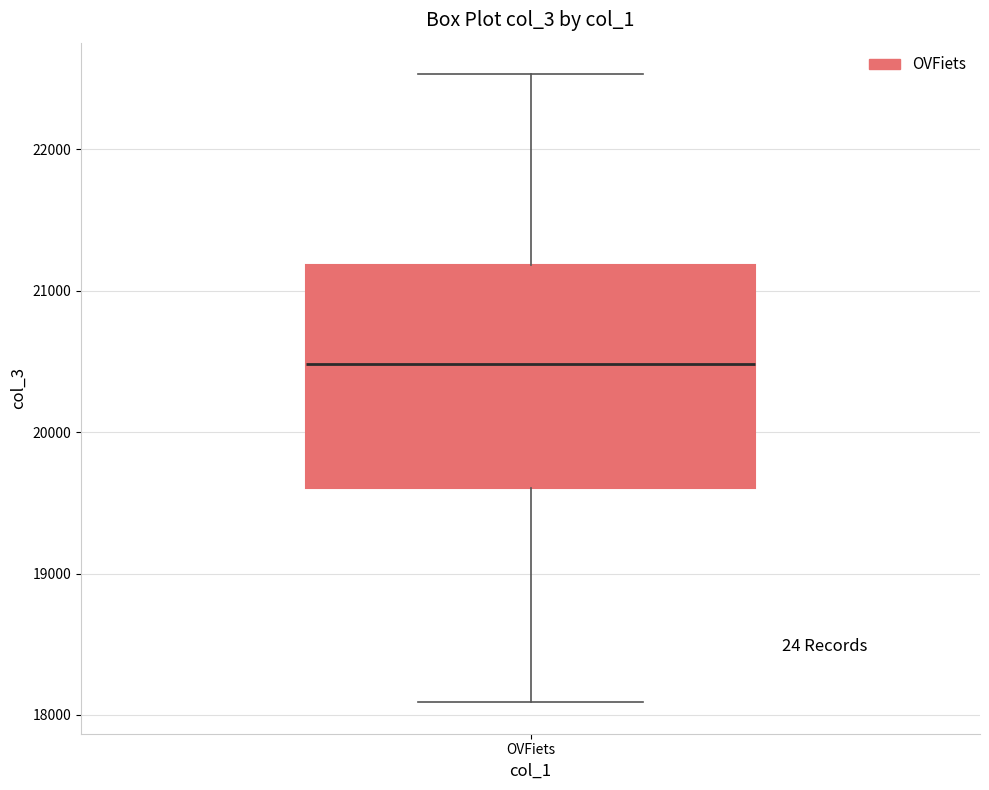

Transcribe this box plot: give where the median line is, the range the box spans, and where the two whiskers end, as read against the y-axis. The values are not printed on the chart, so give them approximately, as read against the axis.

median 20500, box 19600 to 21200, whiskers 18100 to 22500